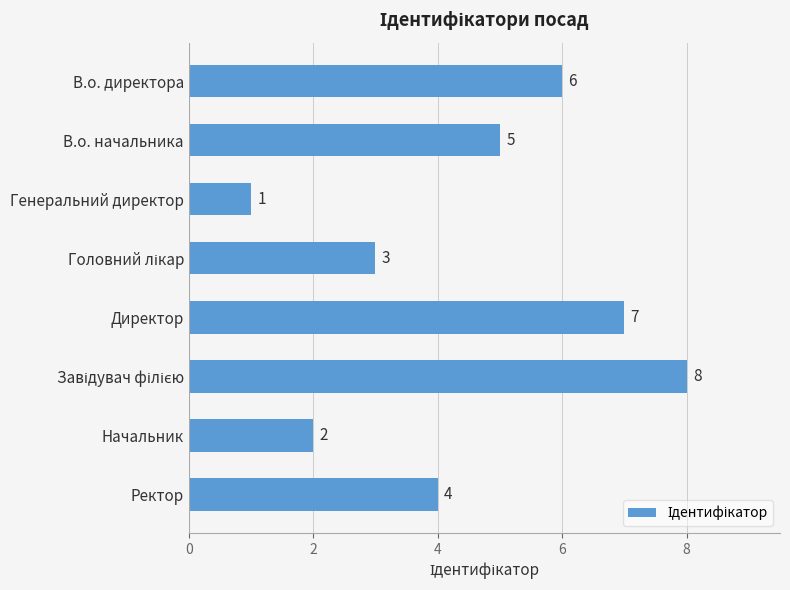

Between Начальник and Генеральний директор, which is larger?

Начальник